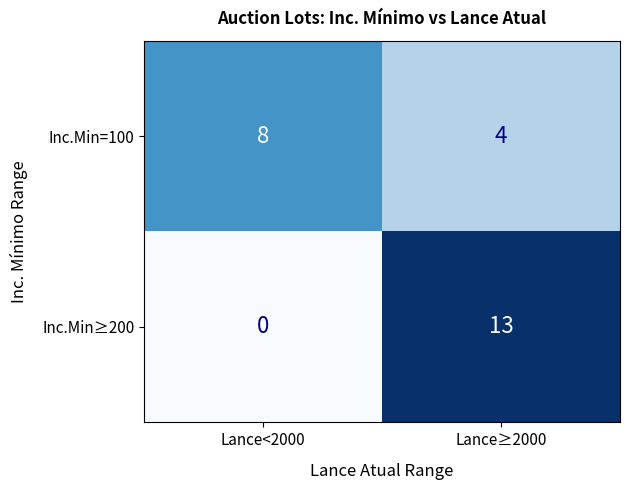

What is the approximate value of Inc.Min=100 at Lance≥2000?

4